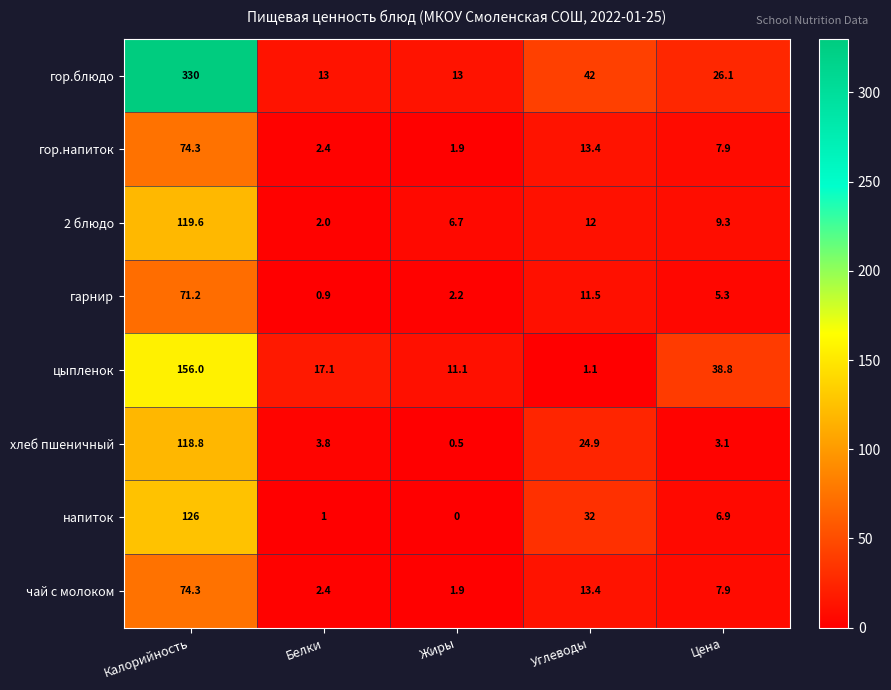

Rank the categories by цыпленок value from highest to lowest.

Калорийность, Цена, Белки, Жиры, Углеводы